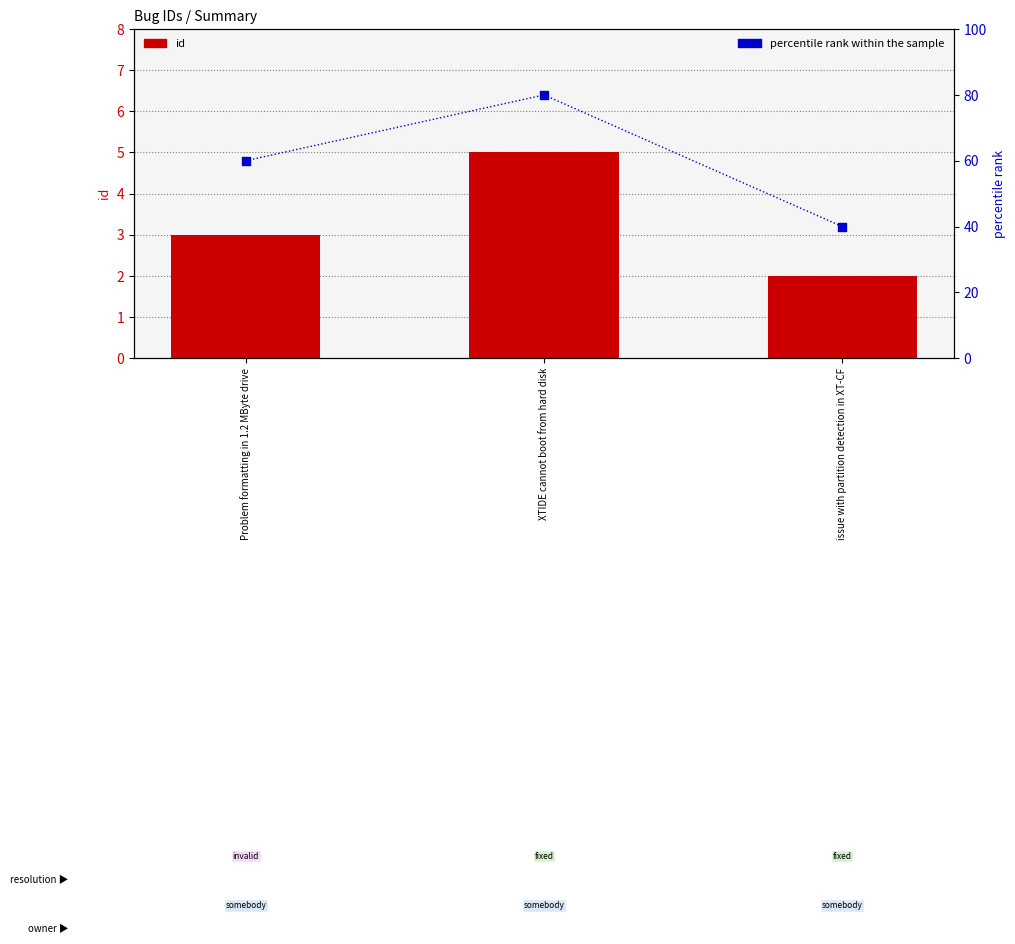

Which series contains the lowest Y value?

id